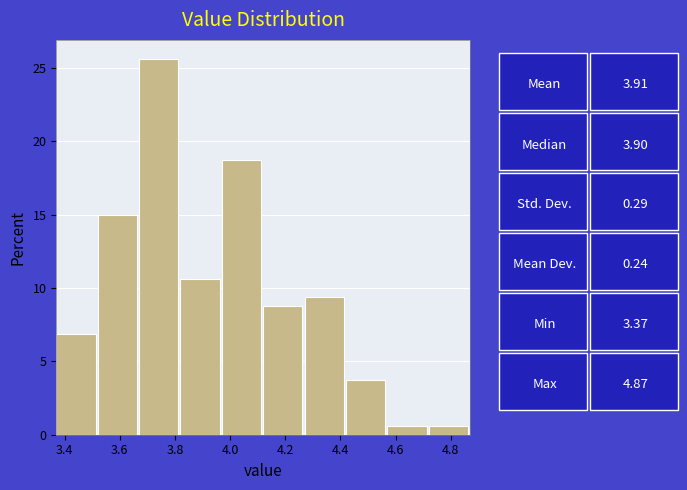

Reading left to right, transcribe this chart: for each bar, give the range it covers on the x-axis and its height. Neither the bar edges nor the heights are printed on the chart, so give them approximately, as read against the axes.

3.37 to 3.52: 7.0
3.52 to 3.67: 15.0
3.67 to 3.82: 25.5
3.82 to 3.97: 10.5
3.97 to 4.12: 19.0
4.12 to 4.27: 9.0
4.27 to 4.42: 9.5
4.42 to 4.57: 4.0
4.57 to 4.72: 0.5
4.72 to 4.87: 0.5